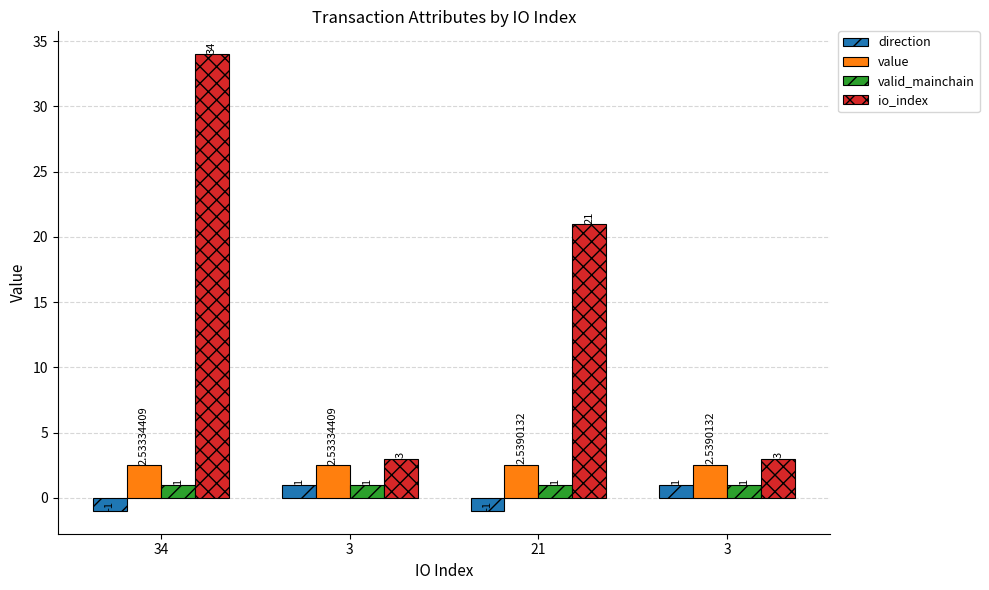

How many bars are there in total?

16